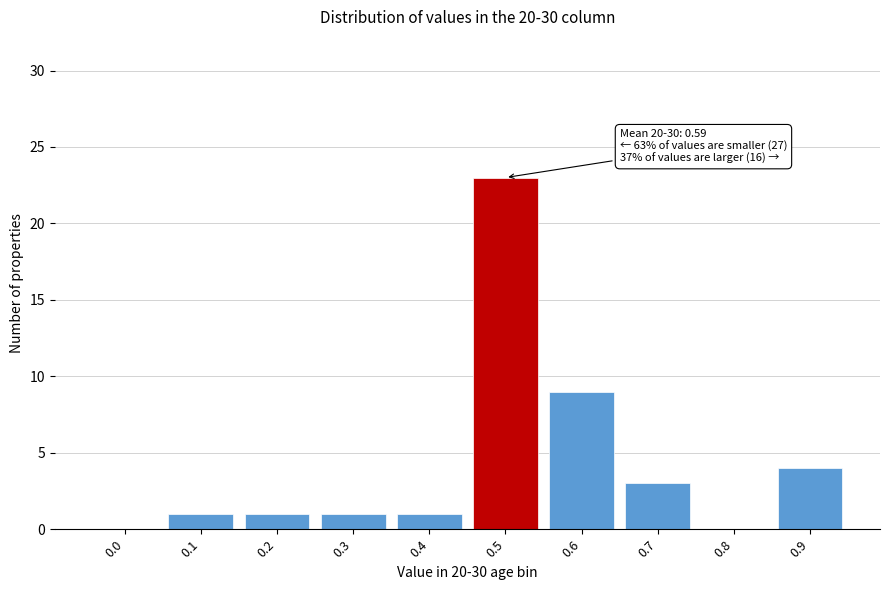

Reading left to right, extract all data points from this chart.

0.0=0	0.1=1	0.2=1	0.3=1	0.4=1	0.5=23	0.6=9	0.7=3	0.8=0	0.9=4